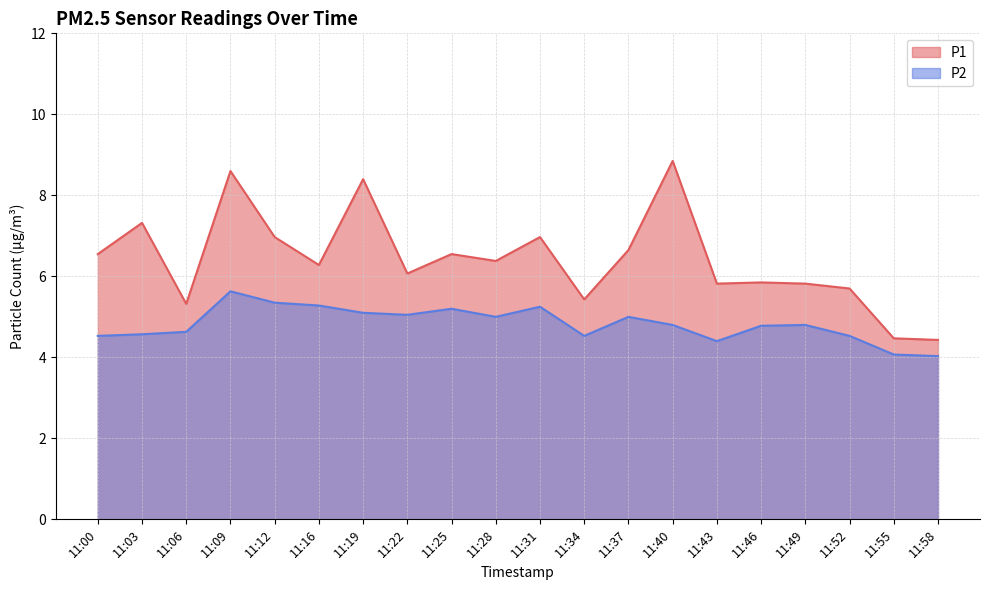

Which series changed the most between 11:25 and 11:37?

P2